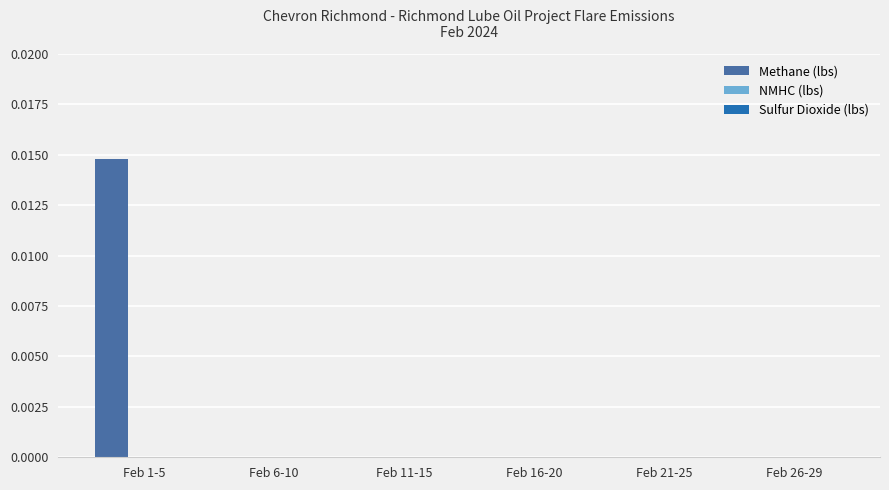

Which has a higher value, Feb 1-5 or Feb 26-29?

Feb 1-5